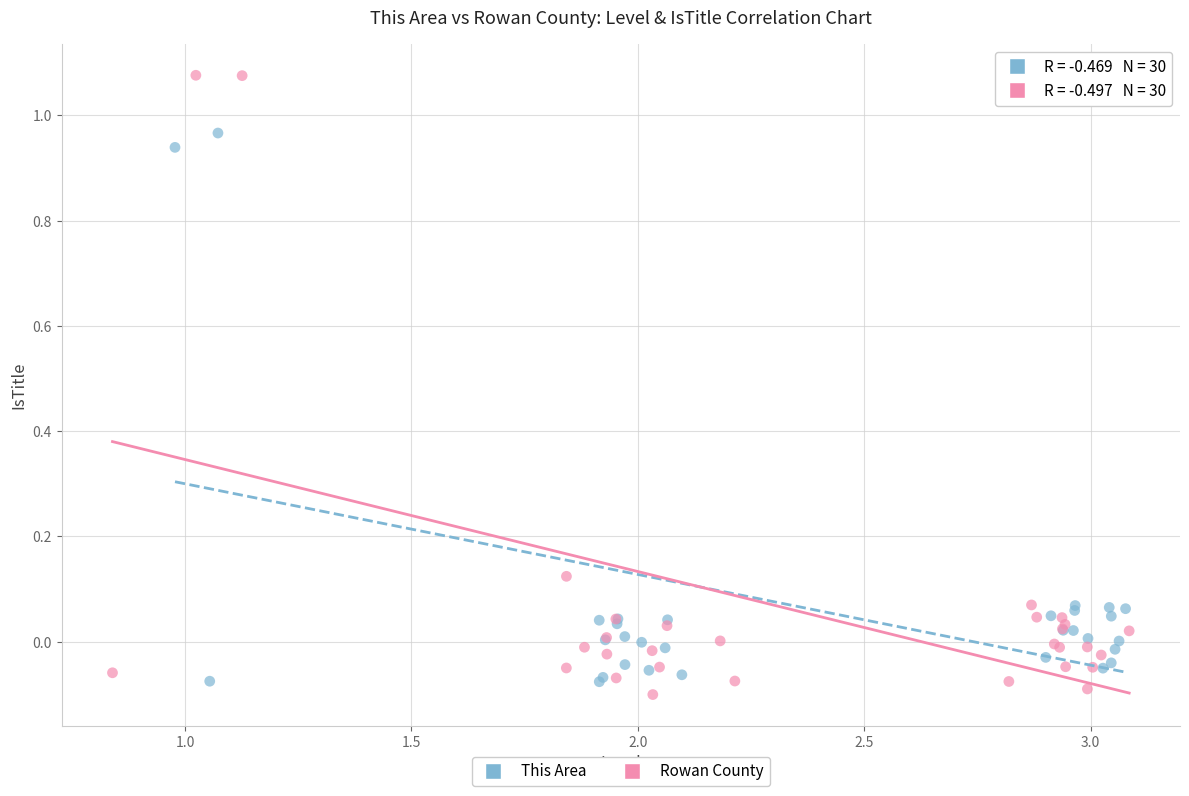

Which series contains the lowest Y value?

Rowan County